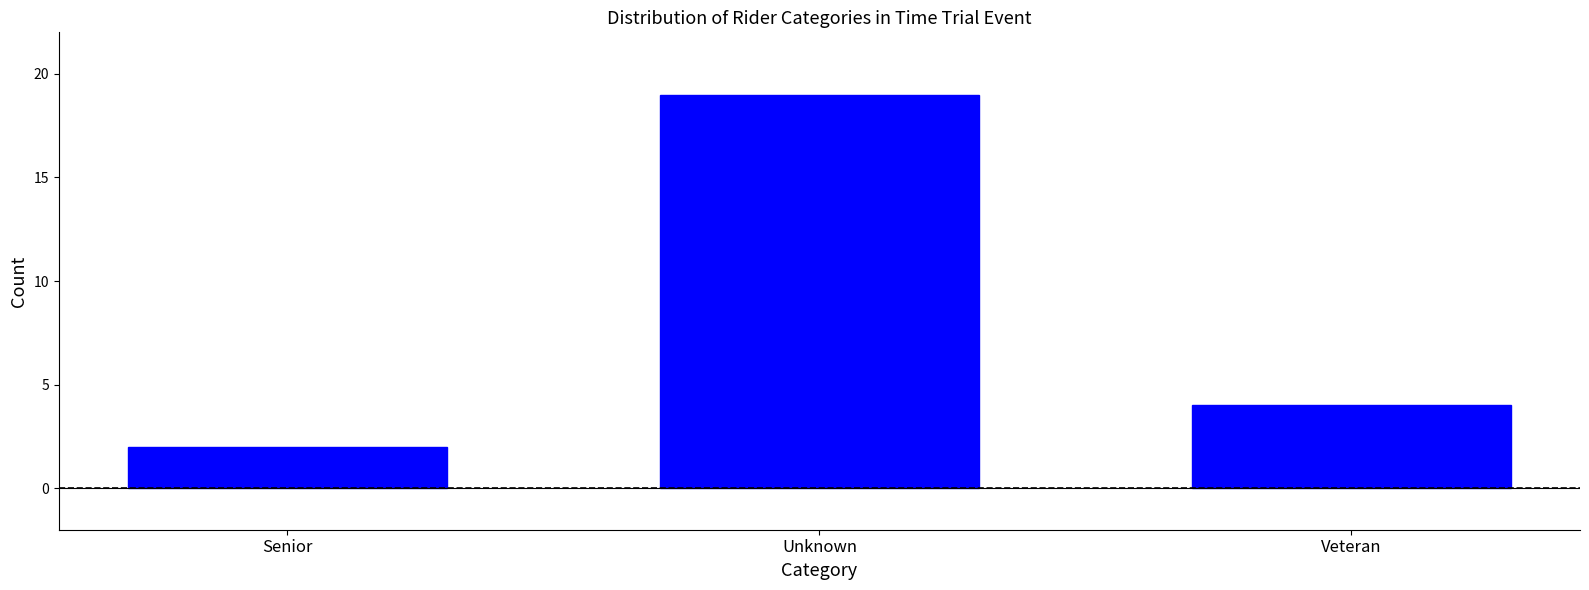

Reading left to right, what are all the values shown in this chart?

Senior=2	Unknown=19	Veteran=4